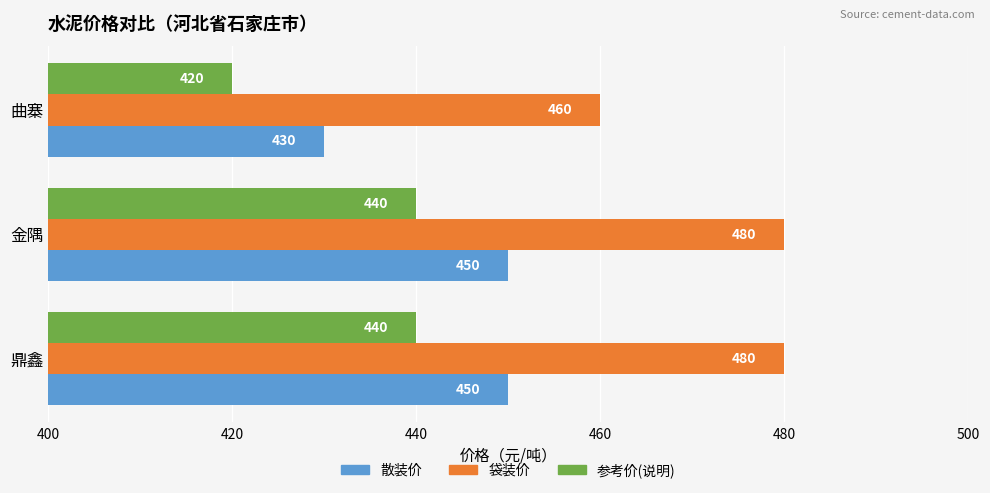

What are all the series names shown in the legend?

散装价, 袋装价, 参考价(说明)